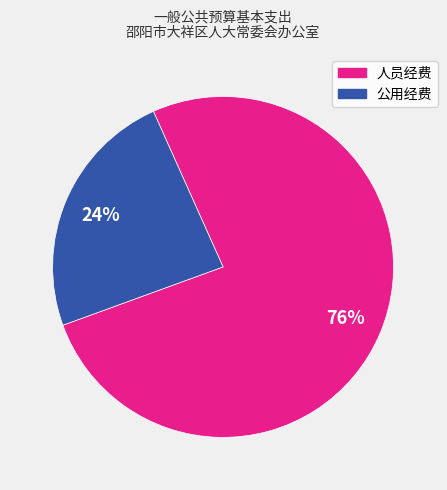

How many segments does this pie chart have?

2